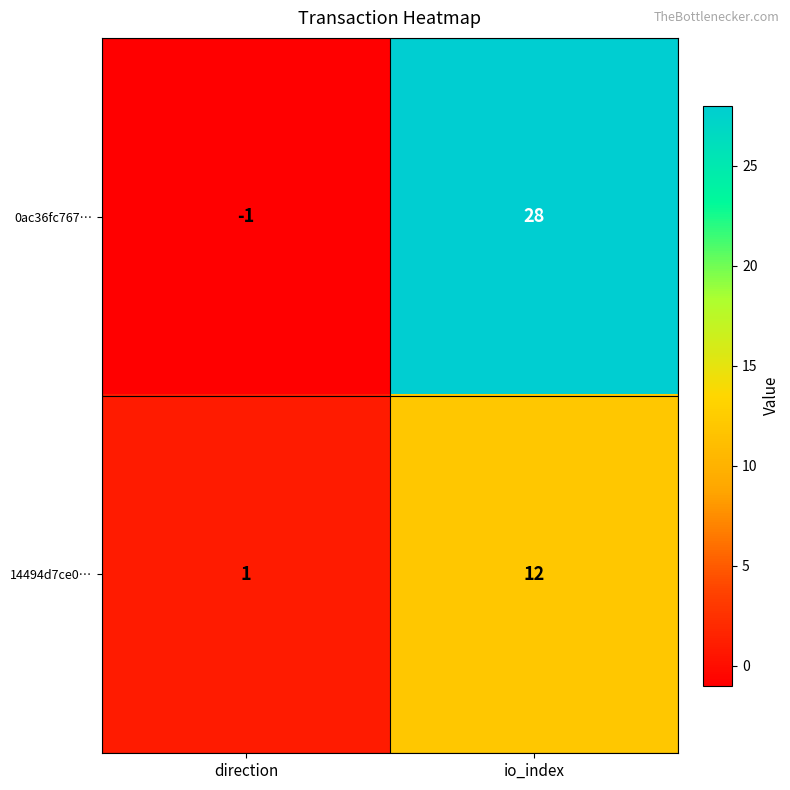

Reading left to right, transcribe all the data shown in this chart.

0ac36fc767…: -1	28
14494d7ce0…: 1	12